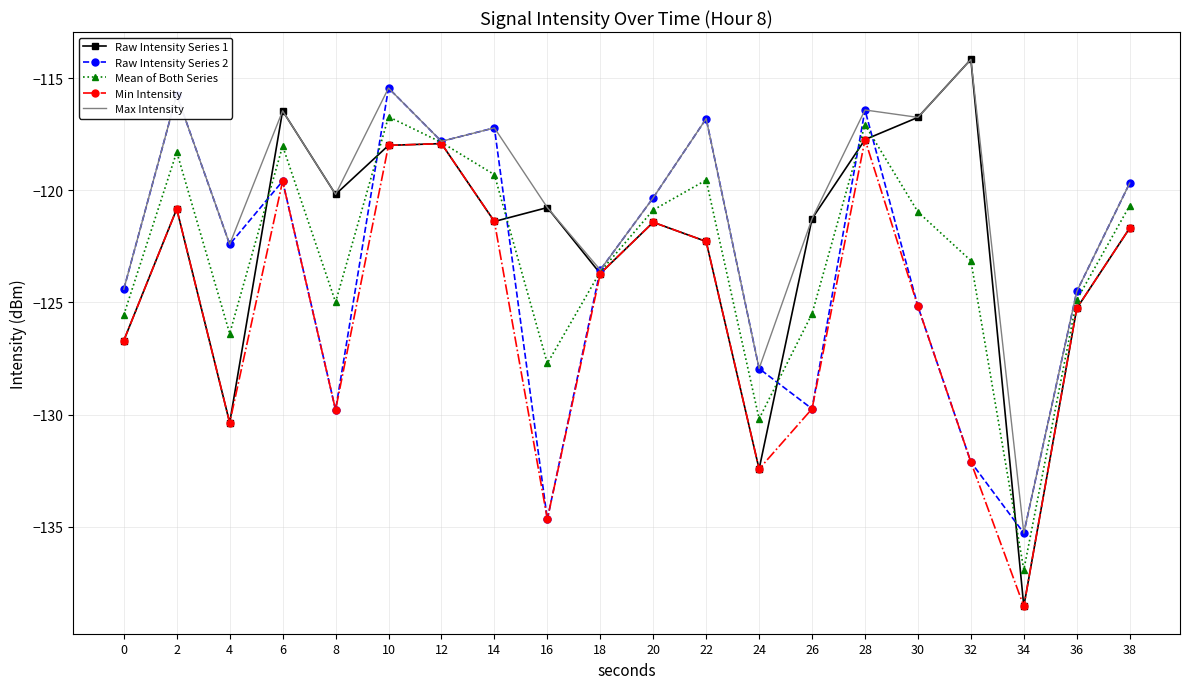

How many distinct data groups are displayed?

5